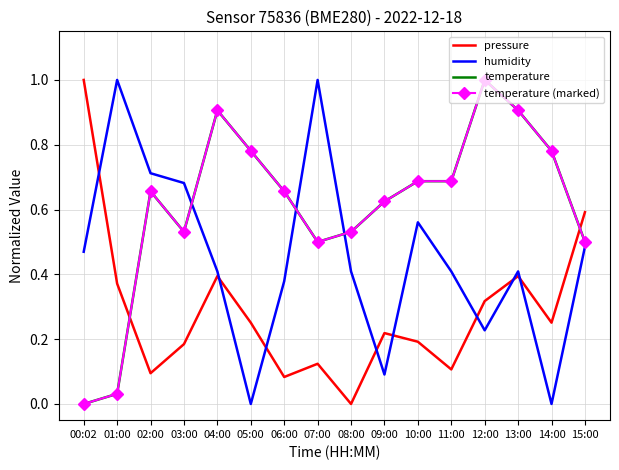

Reading left to right, extract all data points from this chart.

pressure: 1.0	0.4	0.1	0.2	0.4	0.3	0.1	0.1	0.0	0.2	0.2	0.1	0.3	0.4	0.3	0.6
humidity: 0.5	1.0	0.7	0.7	0.4	0.0	0.4	1.0	0.4	0.1	0.6	0.4	0.2	0.4	0.0	0.5
temperature: 0.0	0.0	0.7	0.5	0.9	0.8	0.7	0.5	0.5	0.6	0.7	0.7	1.0	0.9	0.8	0.5
temperature (marked): 0.0	0.0	0.7	0.5	0.9	0.8	0.7	0.5	0.5	0.6	0.7	0.7	1.0	0.9	0.8	0.5